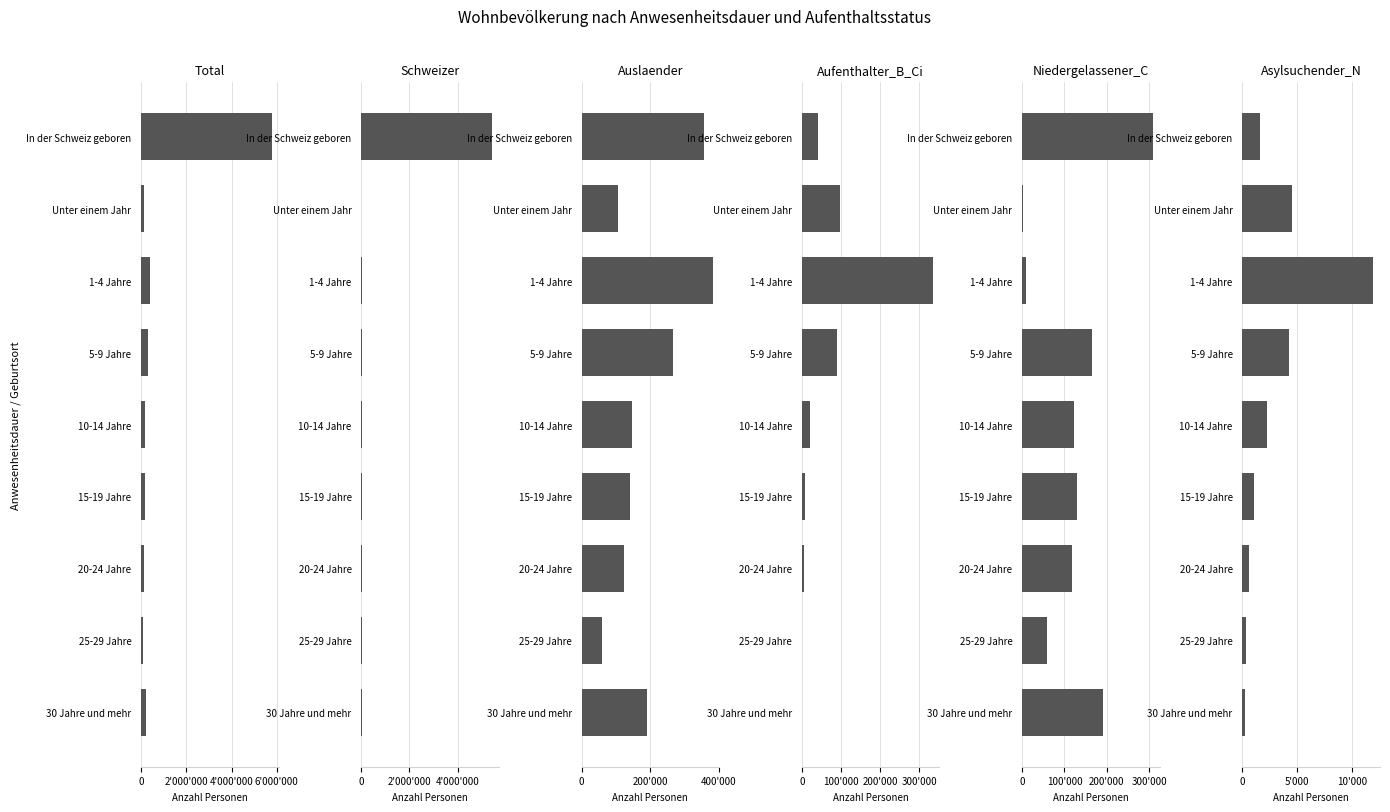

Rank the series at 5-9 Jahre from lowest to highest value.

Asylsuchender_N, Schweizer, Aufenthalter_B_Ci, Niedergelassener_C, Auslaender, Total